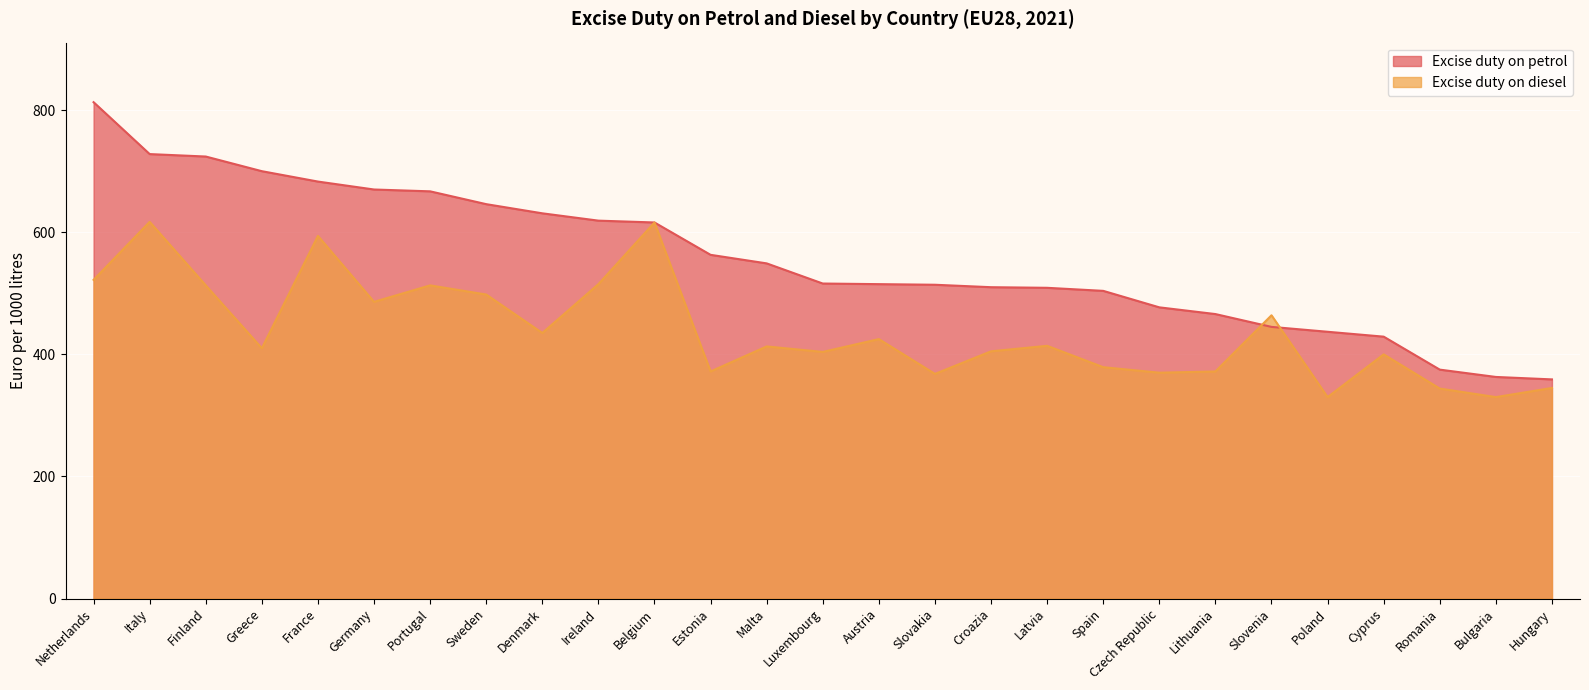

Where do Excise duty on diesel and Excise duty on petrol first cross each other?

Lithuania and Slovenia